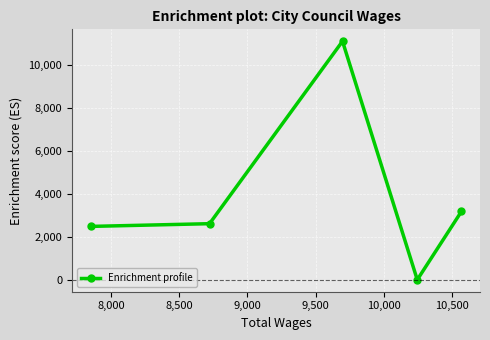

What is the sum of all values?

19403